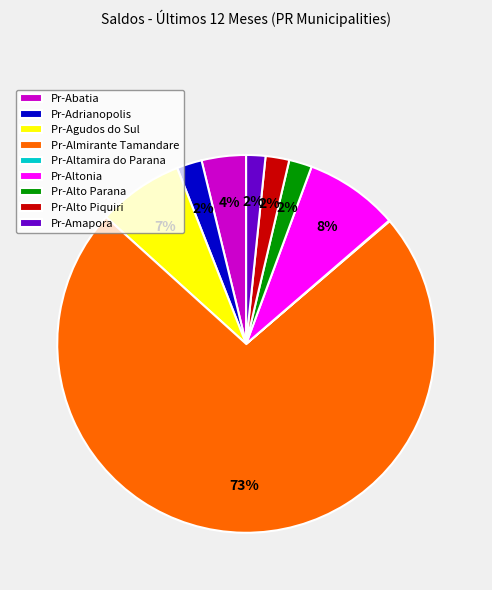

The Pr-Almirante Tamandare slice represents 82% of the pie. True or false?

False